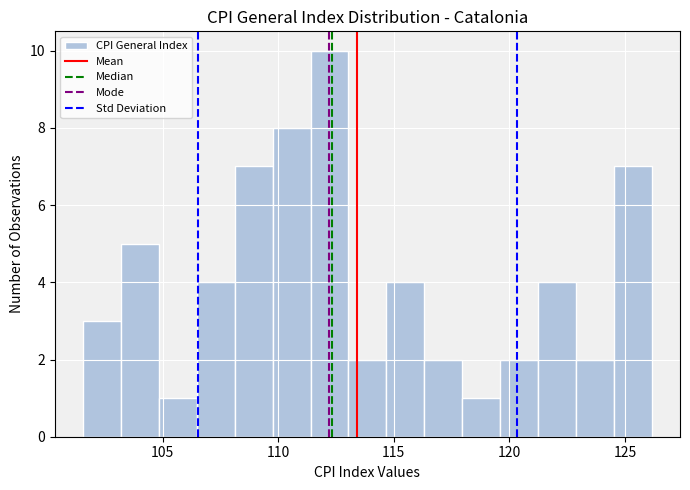

Read against the x-axis, roughly where is the centre of the tallest bar?

112.0